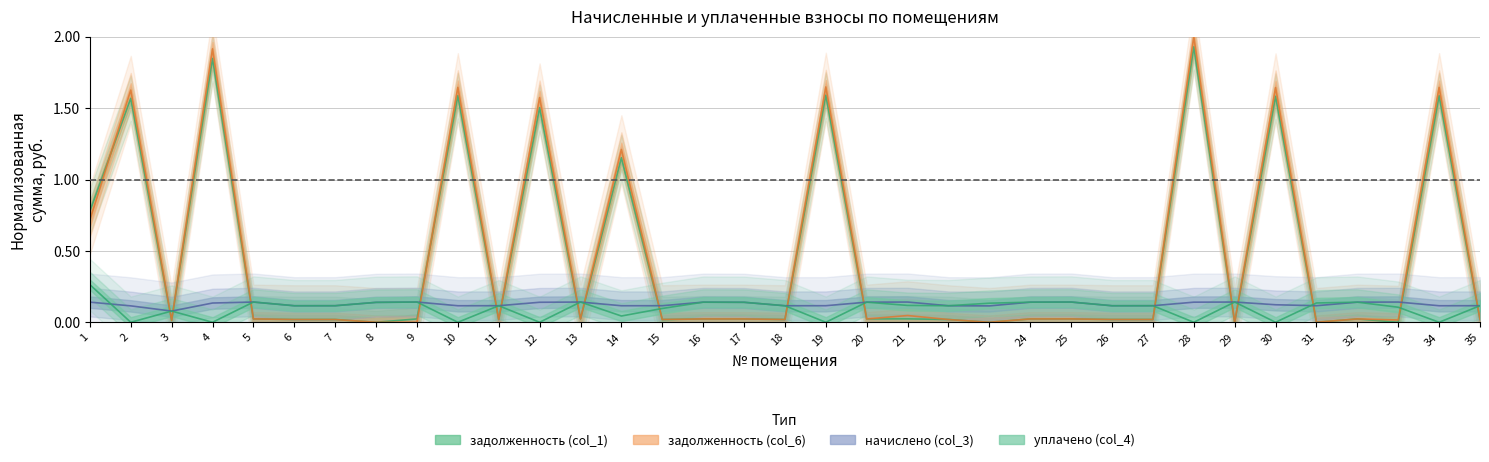

How many interior local valleys does the задолженность (col_6) series have?

12